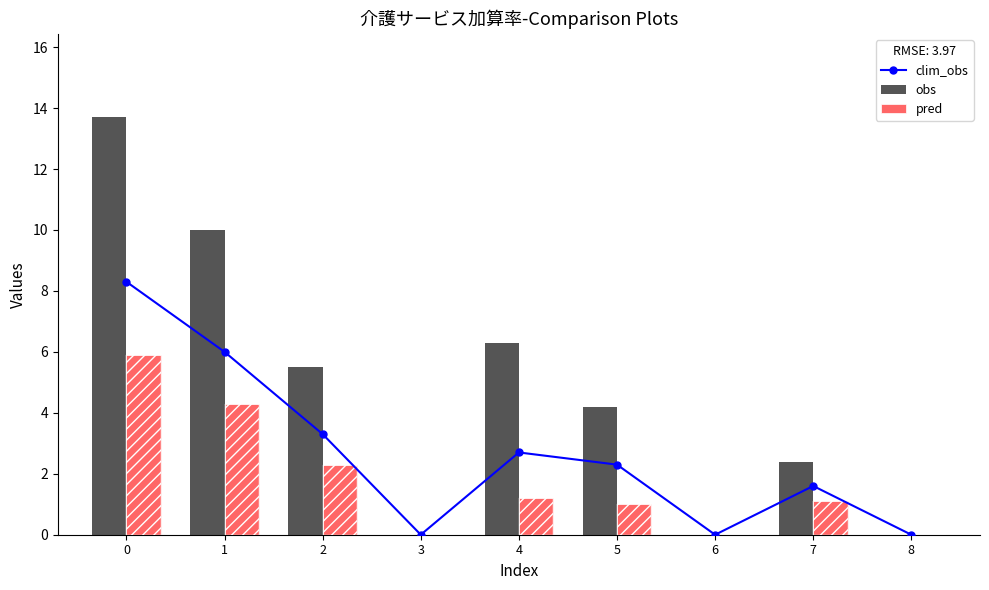

Reading left to right, list all the values displayed in this chart.

clim_obs: 8.3	6.0	3.3	0.0	2.7	2.3	0.0	1.6	0.0
obs: 13.7	10.0	5.5	0.0	6.3	4.2	0.0	2.4	0.0
pred: 5.9	4.3	2.3	0.0	1.2	1.0	0.0	1.1	0.0